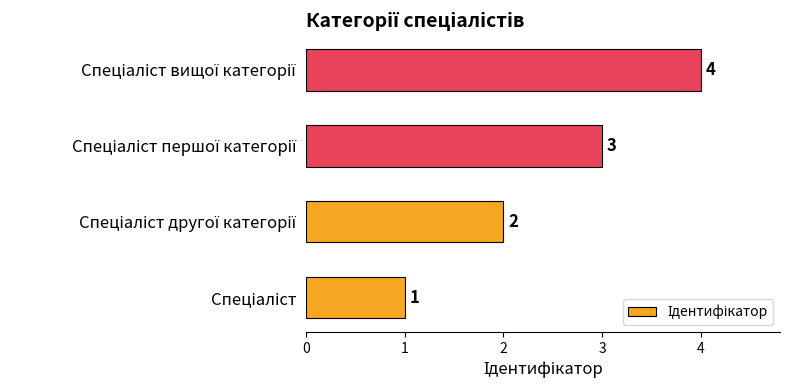

Count the values in the range 2 to 4.

3